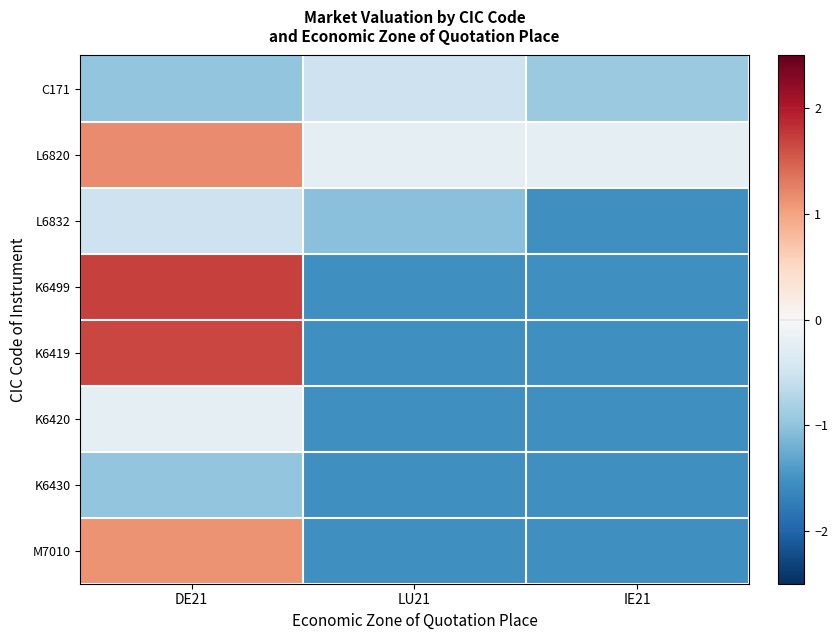

Count the number of categories in the chart.

3